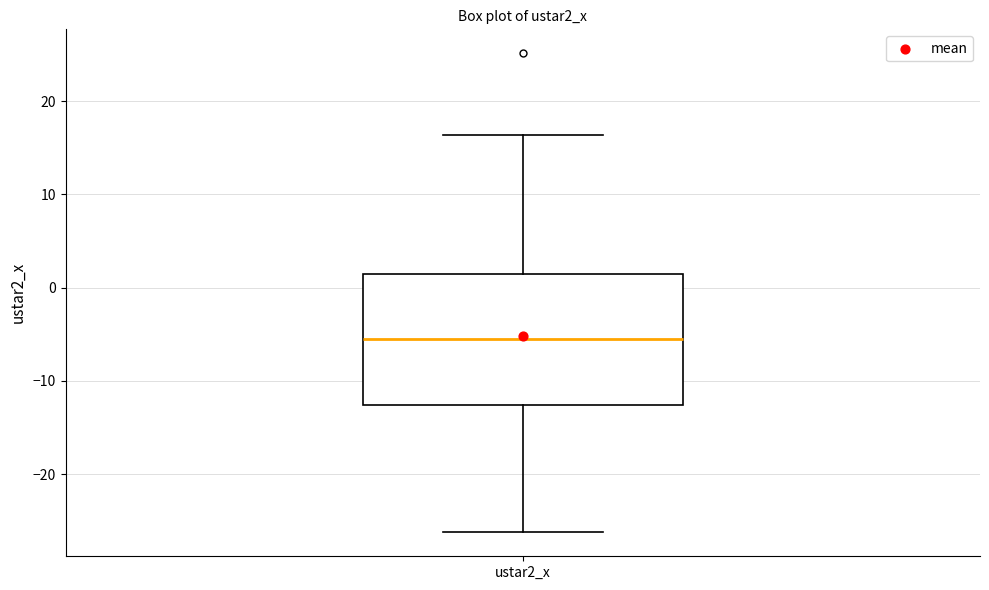

Read this box plot against the y-axis: the position of the median line, the range covered by the box, and the ends of both whiskers. The values are not printed on the chart, so give them approximately, as read against the axis.

median -6, box -13 to 1, whiskers -26 to 16